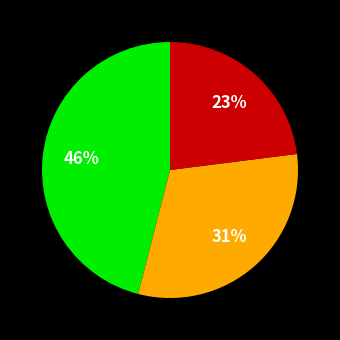

Is there any slice that represents more than half of the pie?

No